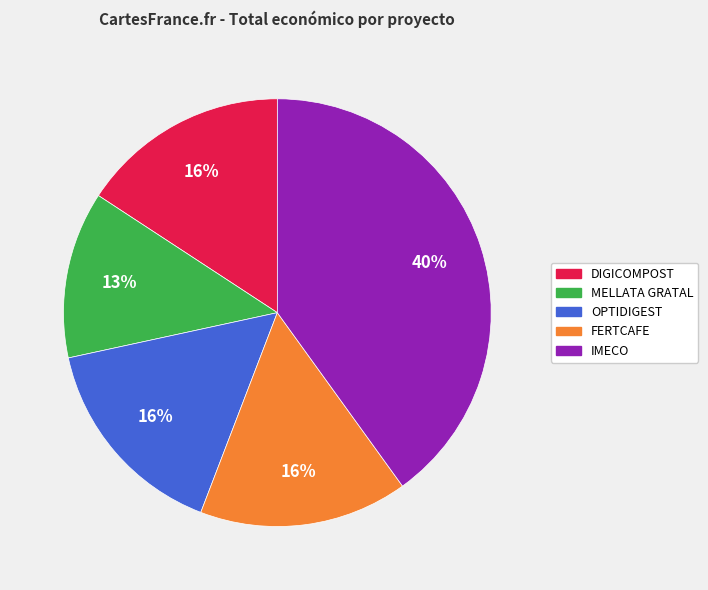

Approximately how many times larger is the value at IMECO compared to FERTCAFE?

2.5